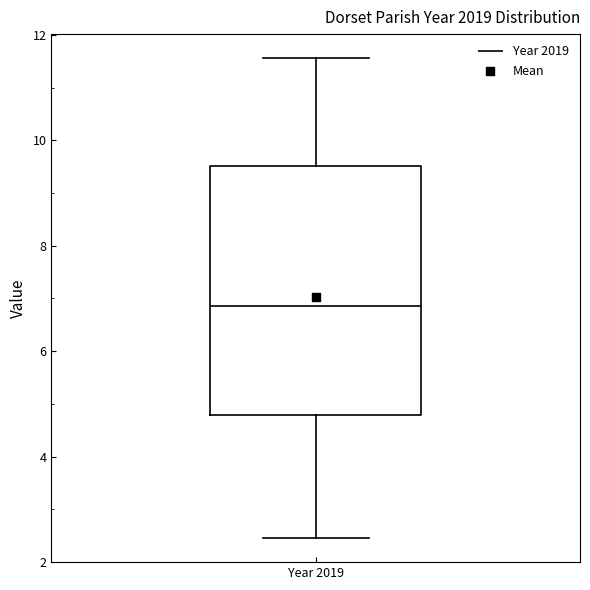

Transcribe this box plot: give where the median line is, the range the box spans, and where the two whiskers end, as read against the y-axis. The values are not printed on the chart, so give them approximately, as read against the axis.

median 6.8, box 4.8 to 9.6, whiskers 2.4 to 11.6